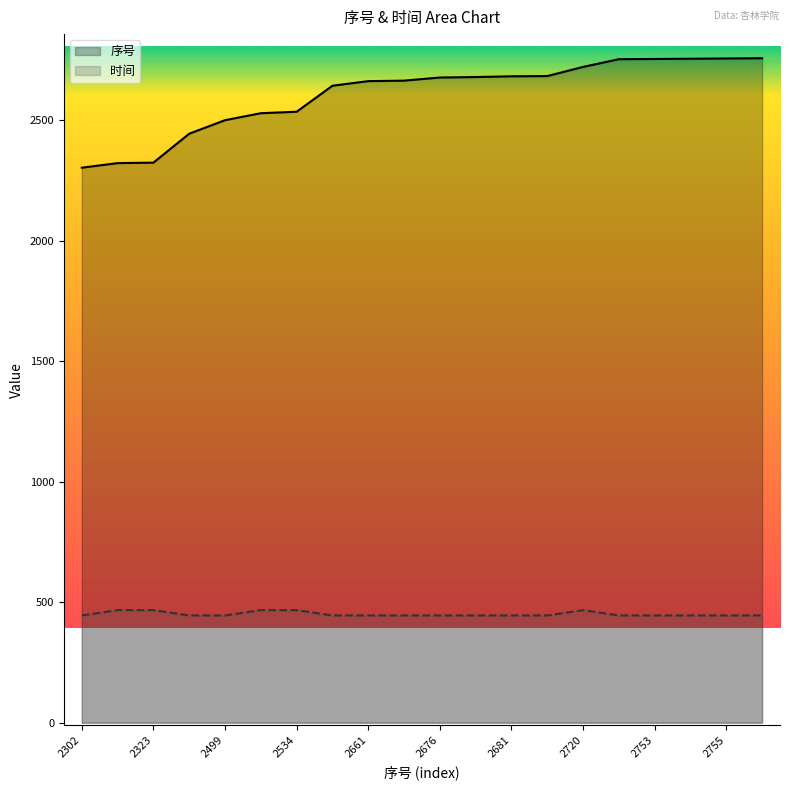

Which series has the widest spread of values?

序号